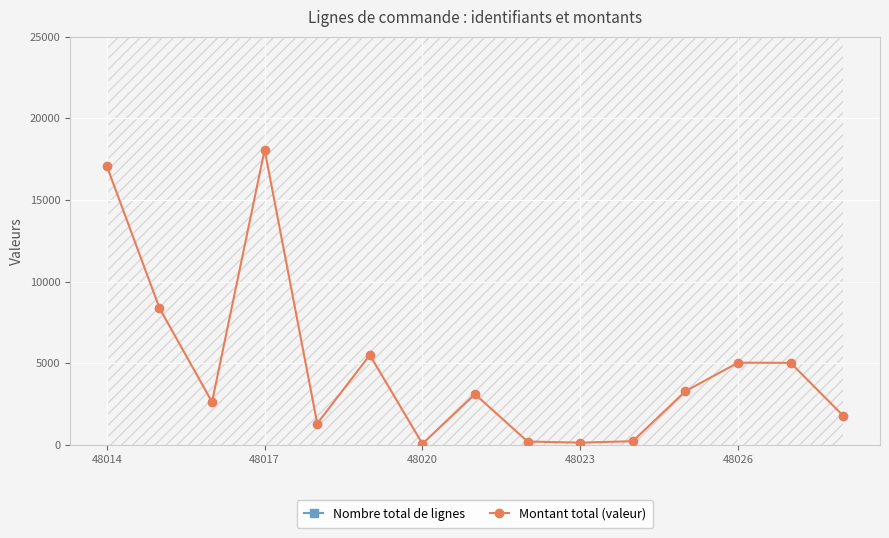

Where is the first local maximum for Montant total (valeur)?

48017